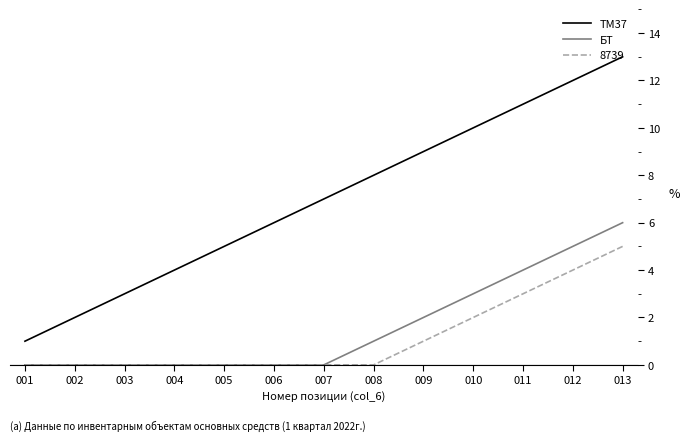

True or false: БТ and ТМ37 intersect in this chart.

False